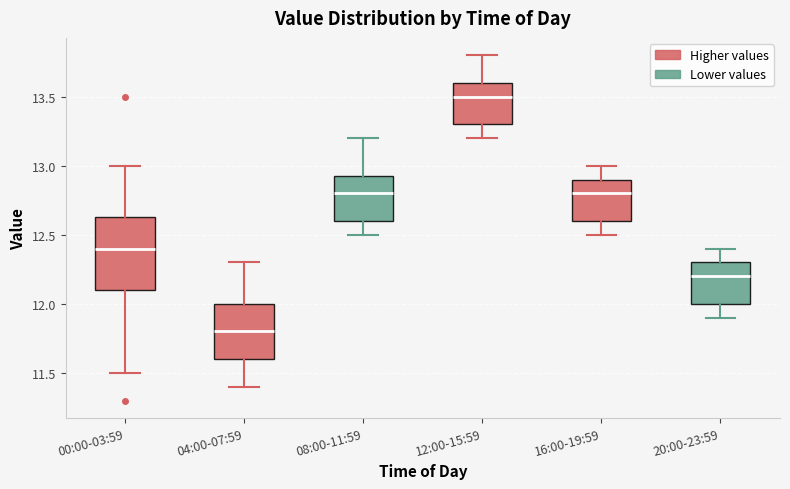

Reading left to right, read every box against the y-axis: the position of its median line, the range the box covers, and the ends of its whiskers. The values are not printed on the chart, so give them approximately, as read against the axis.

00:00-03:59: median 12.40, box 12.10 to 12.65, whiskers 11.50 to 13.00
04:00-07:59: median 11.80, box 11.60 to 12.00, whiskers 11.40 to 12.30
08:00-11:59: median 12.80, box 12.60 to 12.95, whiskers 12.50 to 13.20
12:00-15:59: median 13.50, box 13.30 to 13.60, whiskers 13.20 to 13.80
16:00-19:59: median 12.80, box 12.60 to 12.90, whiskers 12.50 to 13.00
20:00-23:59: median 12.20, box 12.00 to 12.30, whiskers 11.90 to 12.40